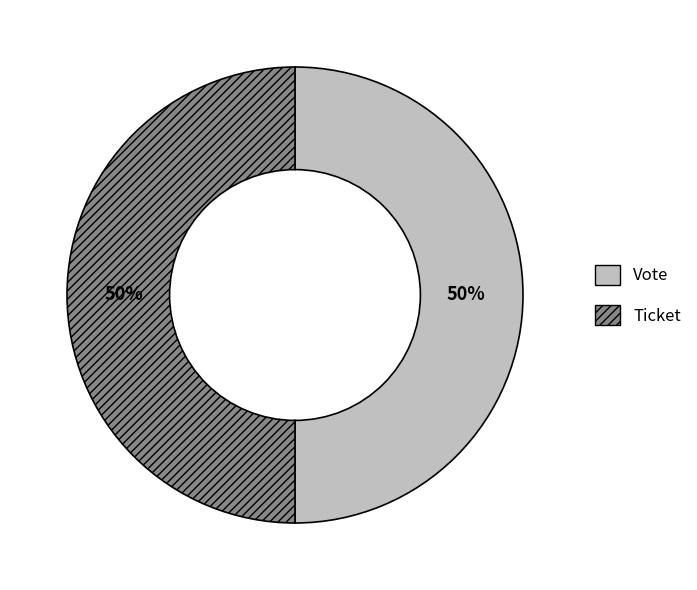

The Vote slice represents 50% of the pie. True or false?

True